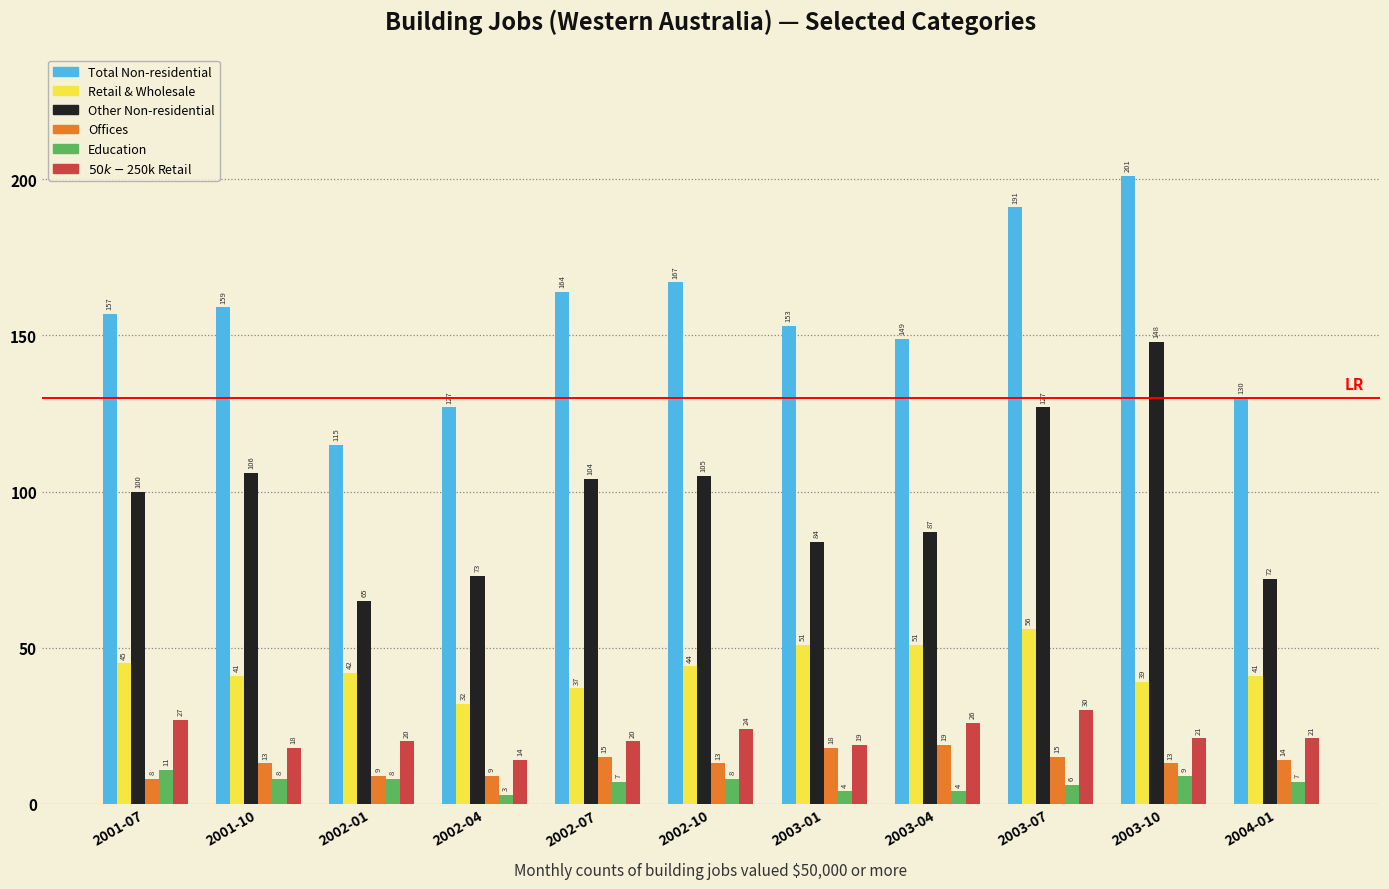

What position from the right is 2002-01?

9